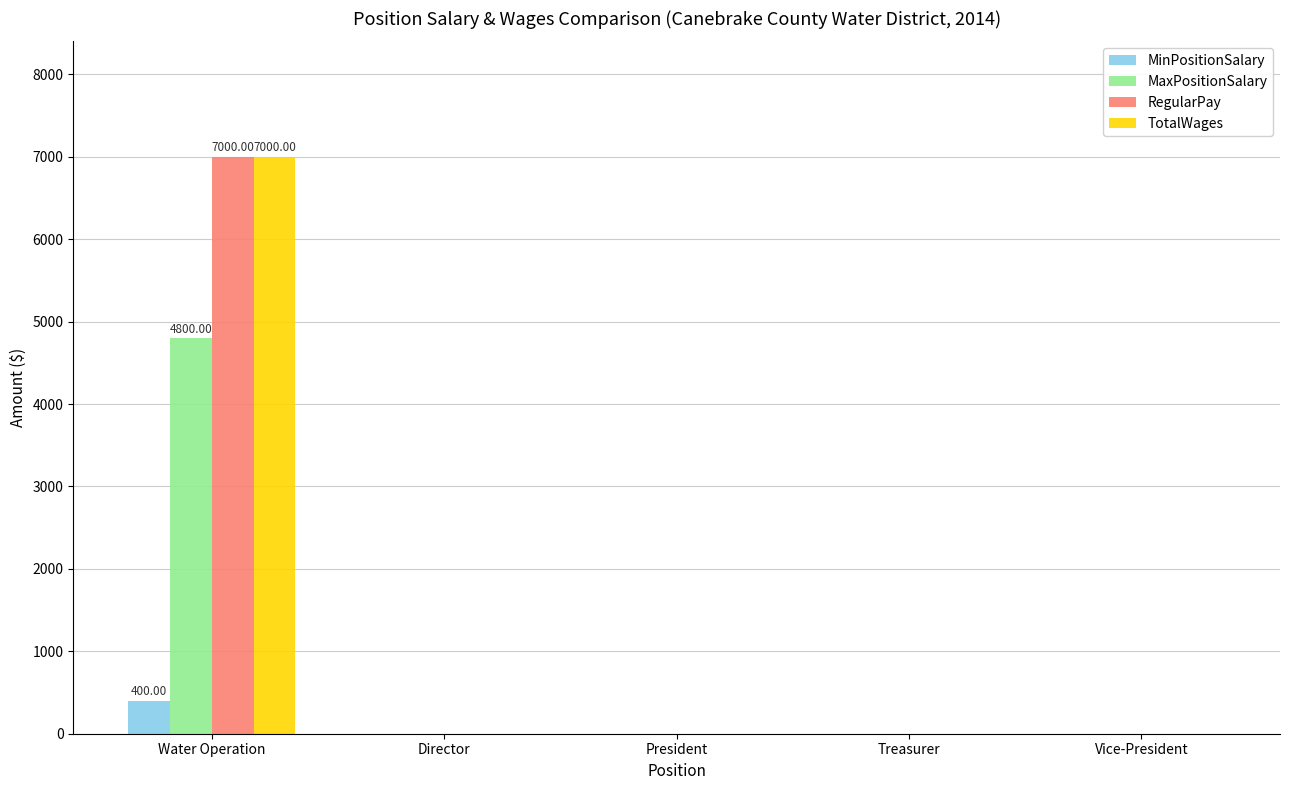

Are the bars horizontal?

No